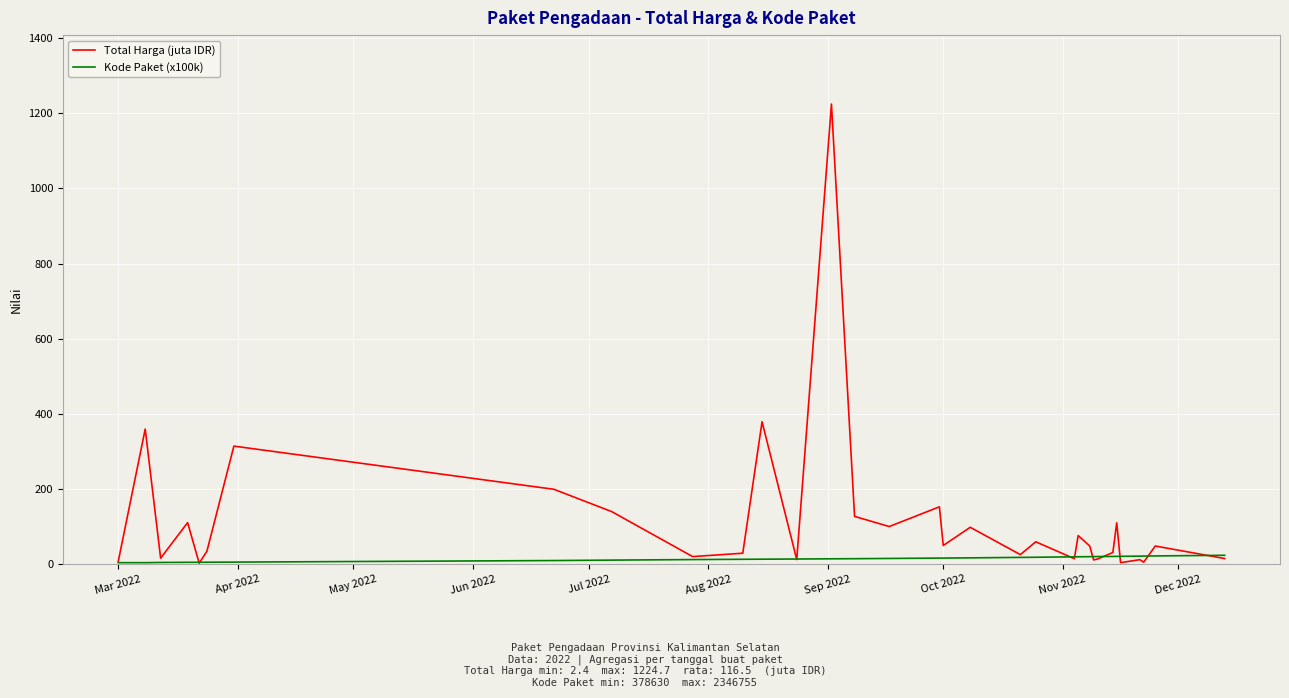

Which series has the largest range (max minus min)?

Total Harga (juta IDR)